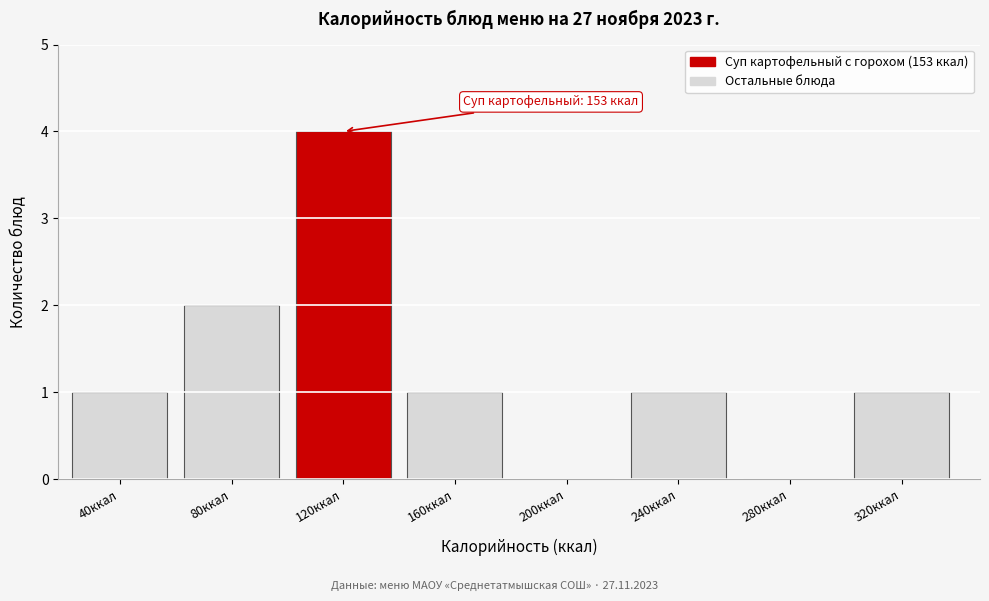

Reading left to right, what are all the values shown in this chart?

40ккал=1	80ккал=2	120ккал=4	160ккал=1	200ккал=0	240ккал=1	280ккал=0	320ккал=1